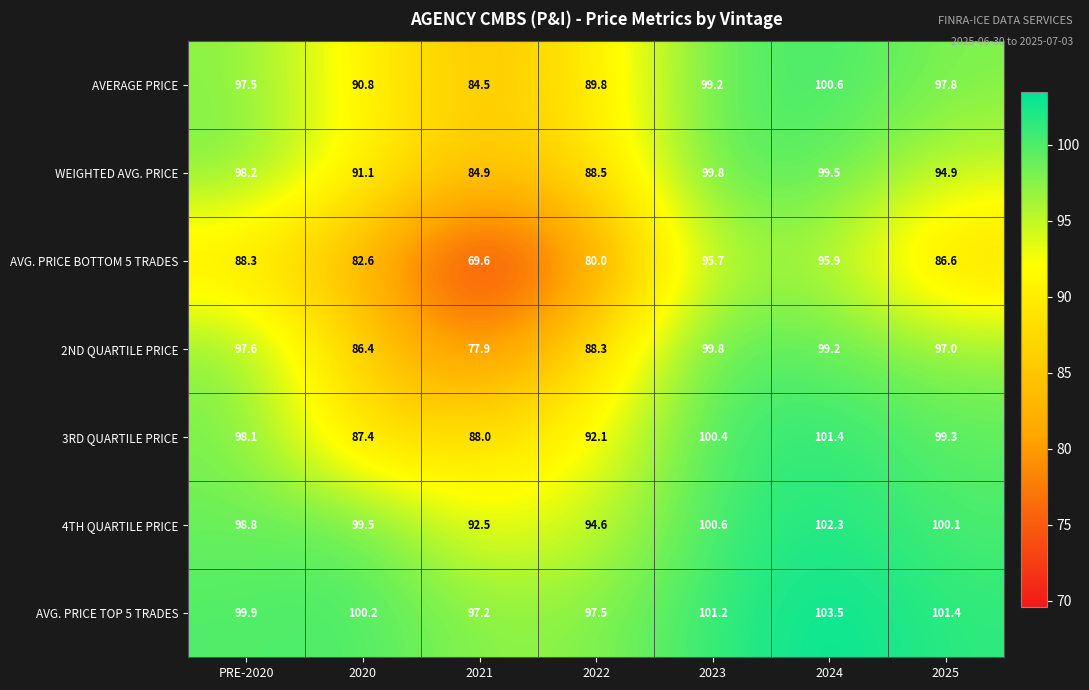

How many categories are shown in the chart?

7